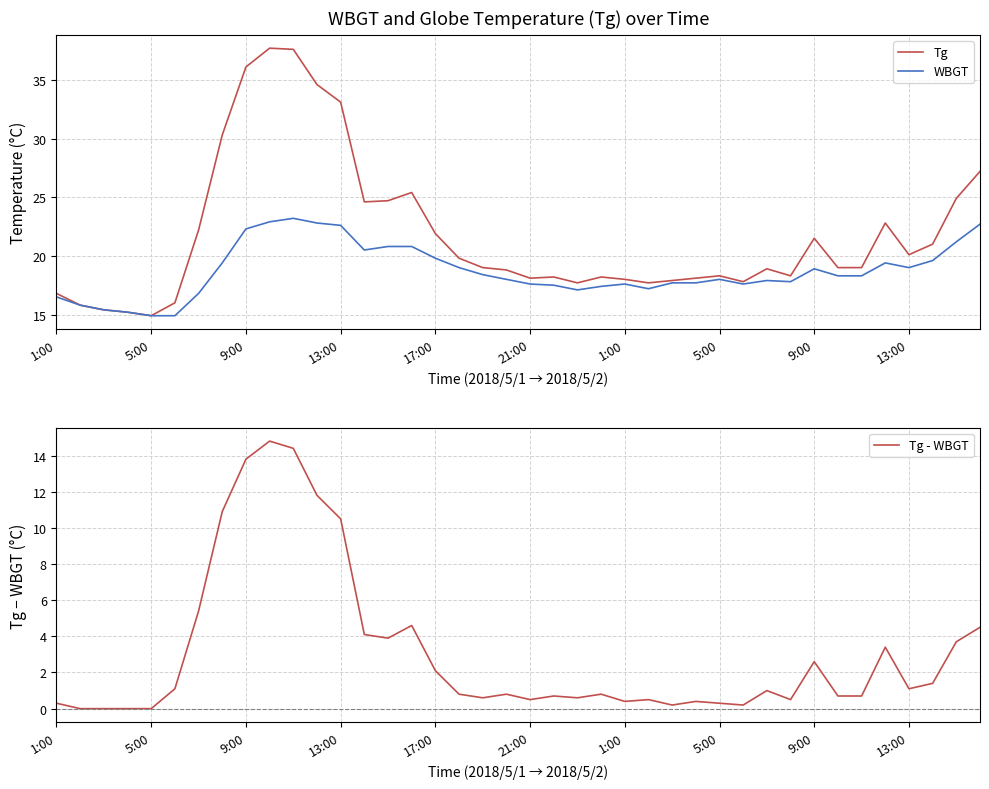

Which series changed the most between 5:00 and 36?

Tg